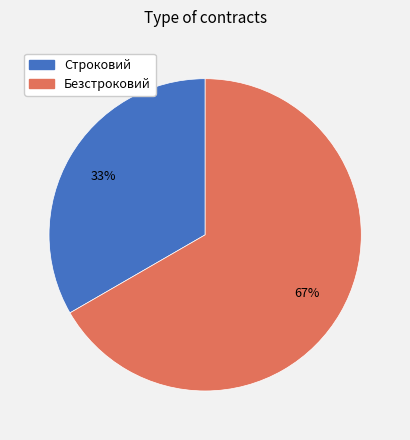

To the nearest percent, what is the combined percentage of Строковий and Безстроковий?

100%